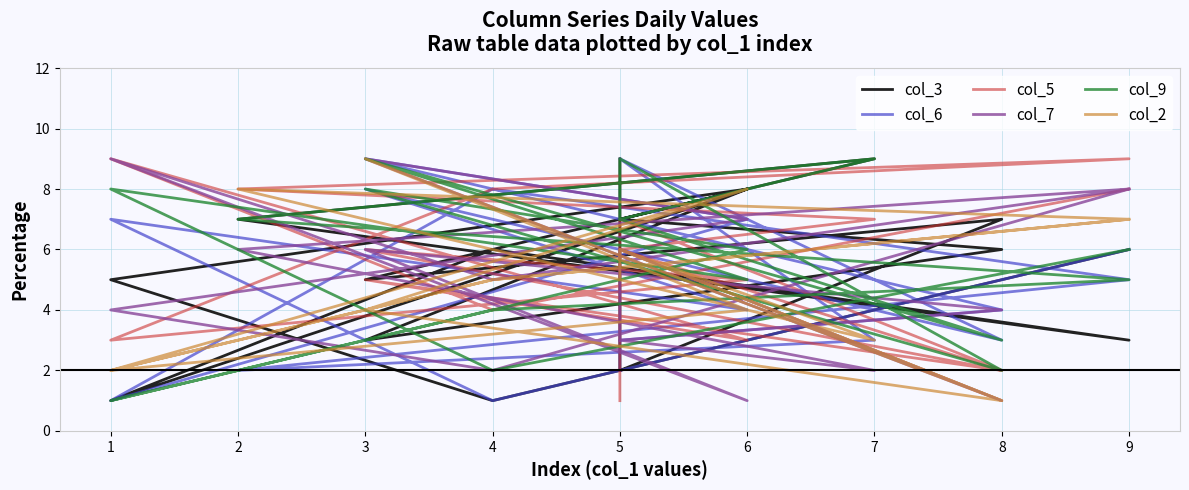

At which label does col_6 first exceed 4?

3